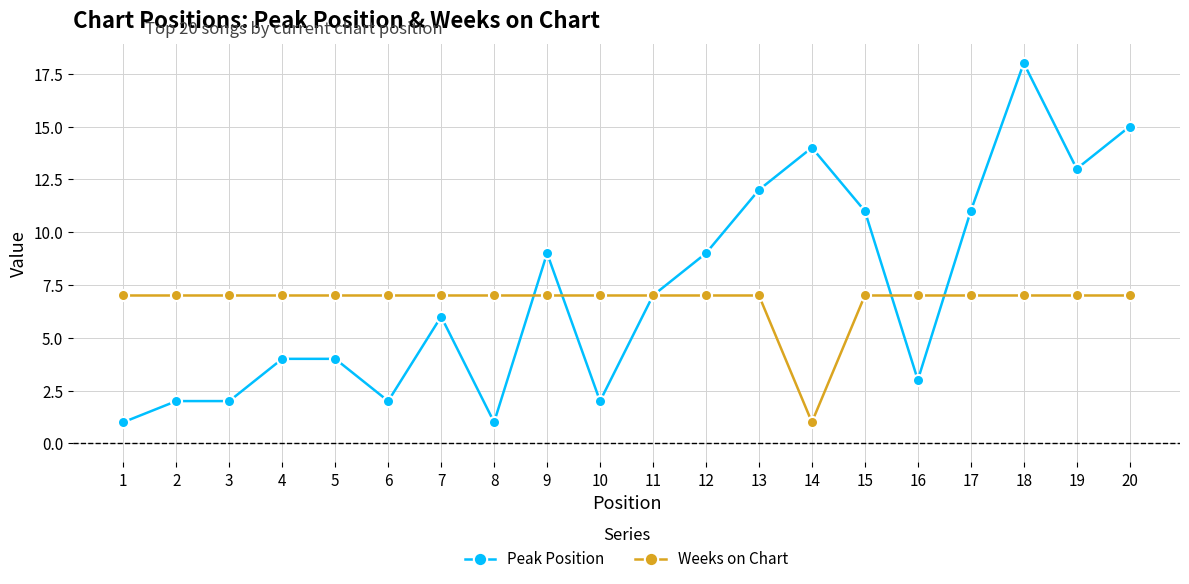

Between 1 and 9, which series saw the biggest shift?

Peak Position